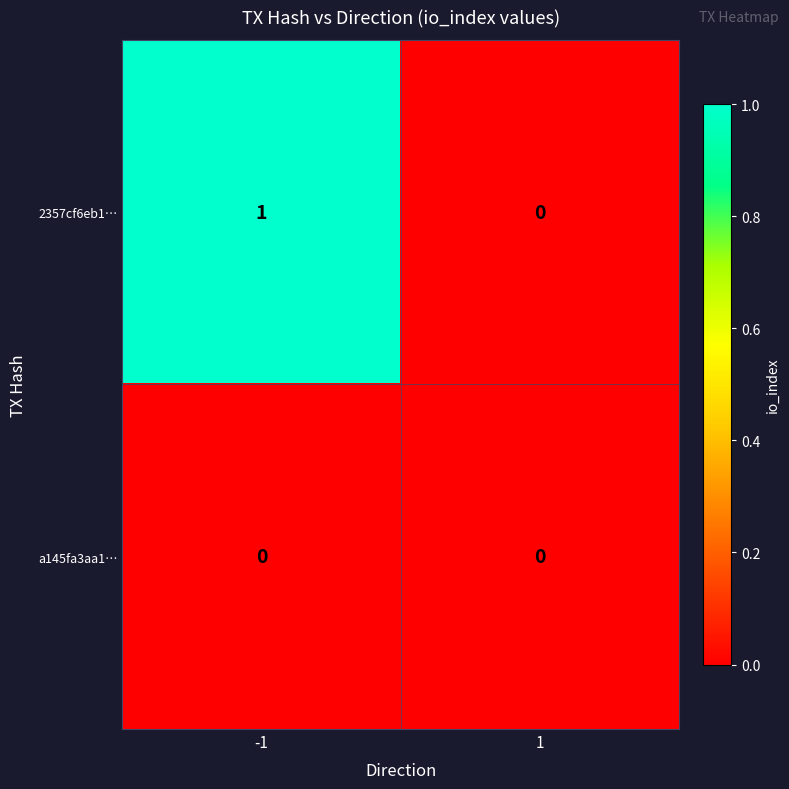

At -1, list the series in order from largest to smallest.

2357cf6eb1…, a145fa3aa1…